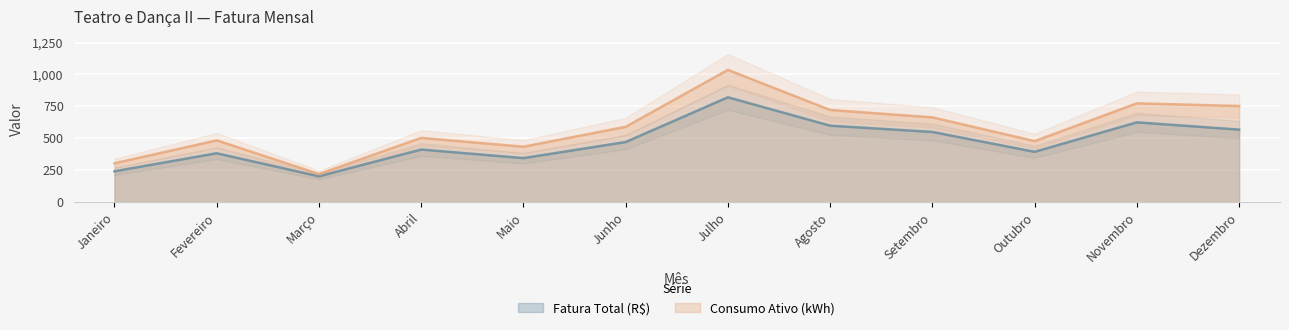

Which has a higher value, Abril or Novembro?

Novembro